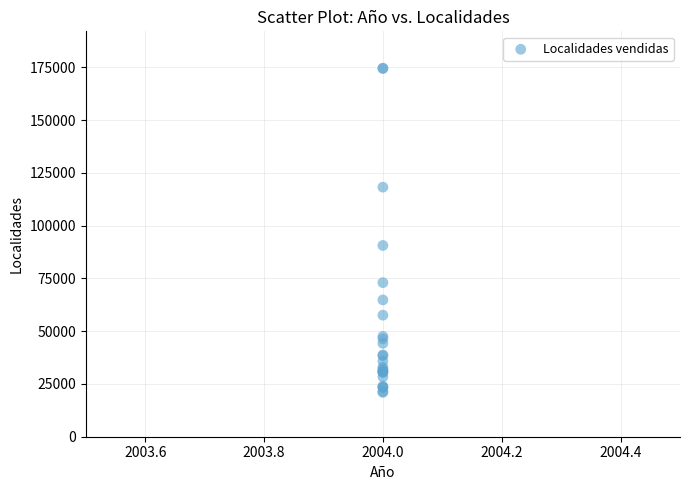

What Y value in the scatter plot is closest to 97792?

90604